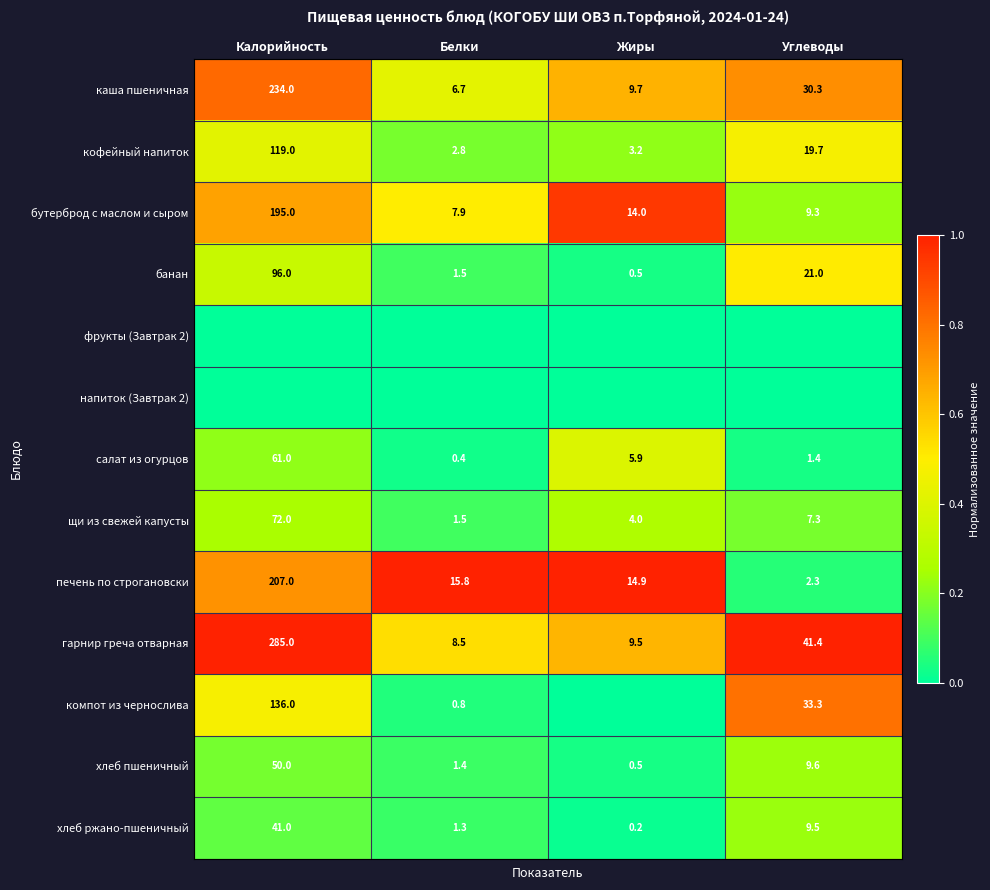

At how many categories does at least one series exceed 0?

4